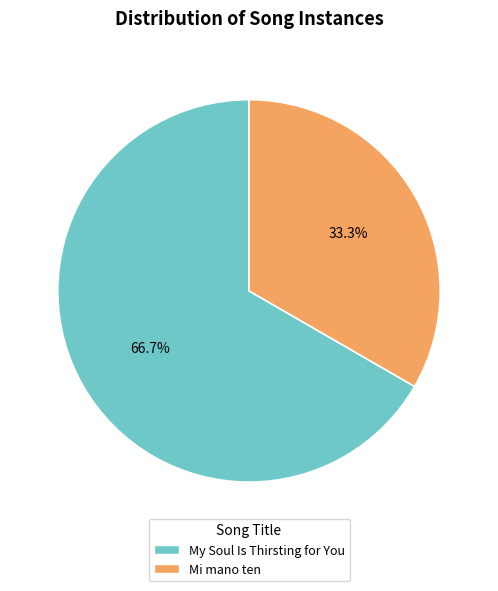

Which category has the biggest portion of the pie?

My Soul Is Thirsting for You